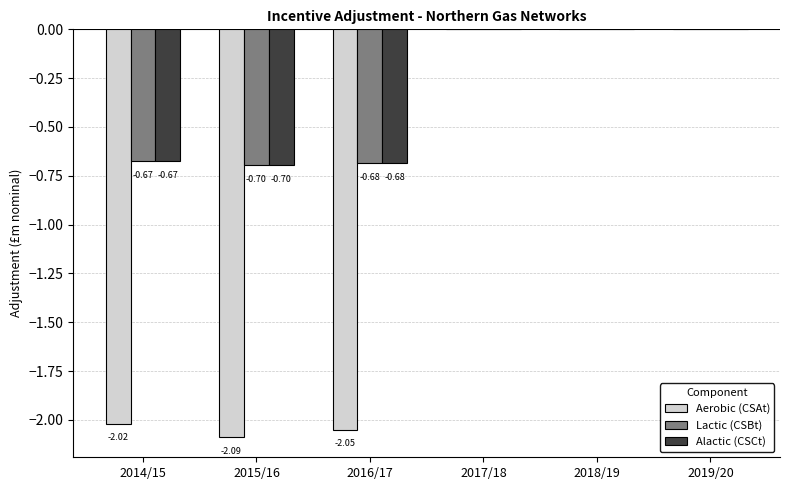

True or false: Lactic (CSBt) has a value of -0.3 at 2017/18.

False